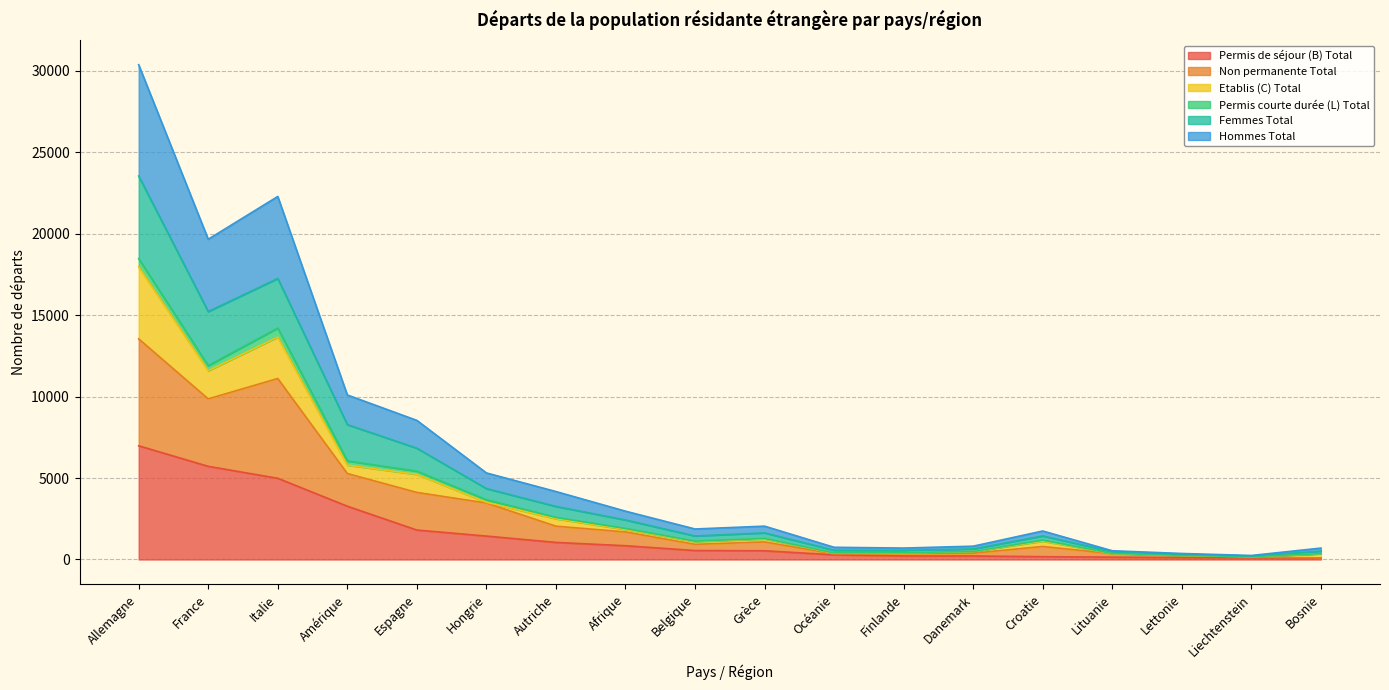

At which category does Non permanente Total reach its first local valley?

France